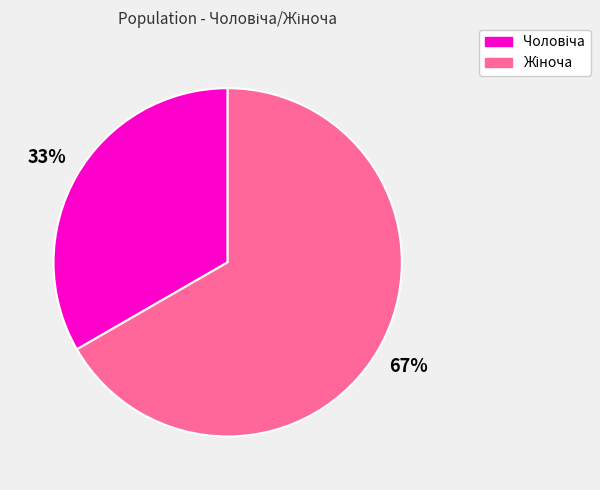

Is there a majority slice in this chart?

Yes